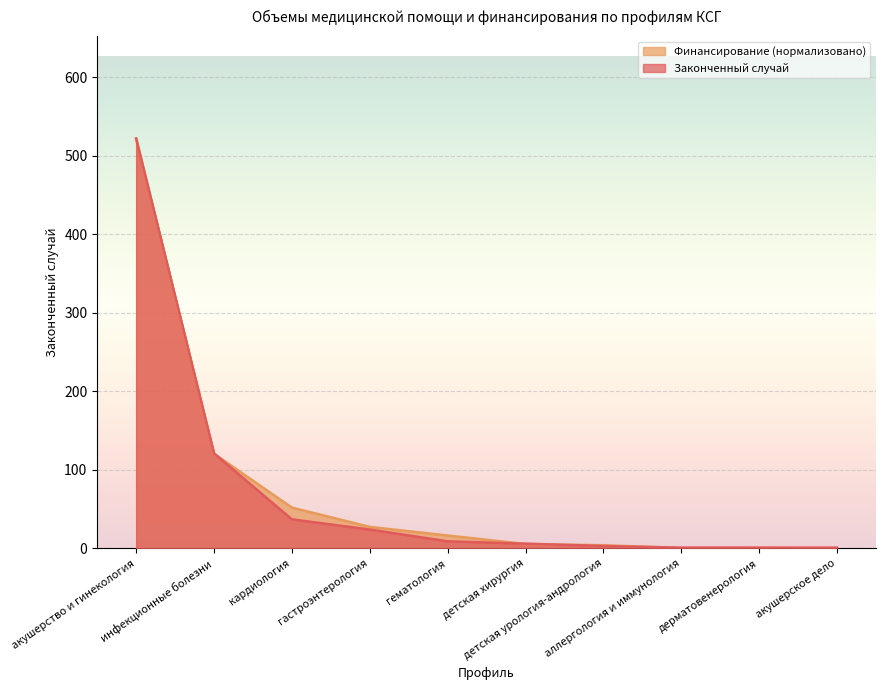

What is the label of the 5th point from the right?

детская хирургия